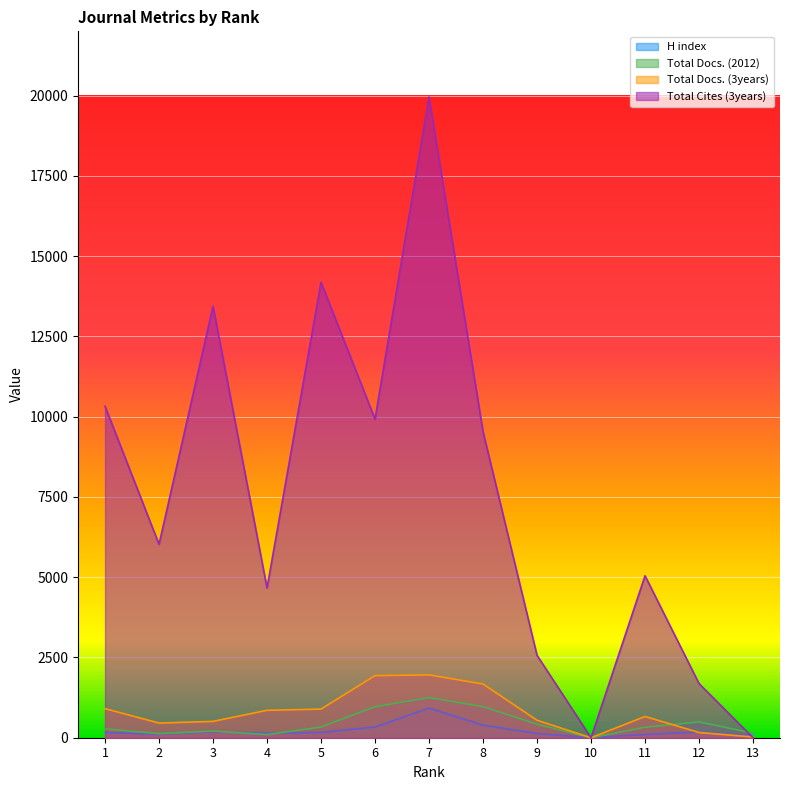

At which label does Total Docs. (2012) reach its minimum?

10